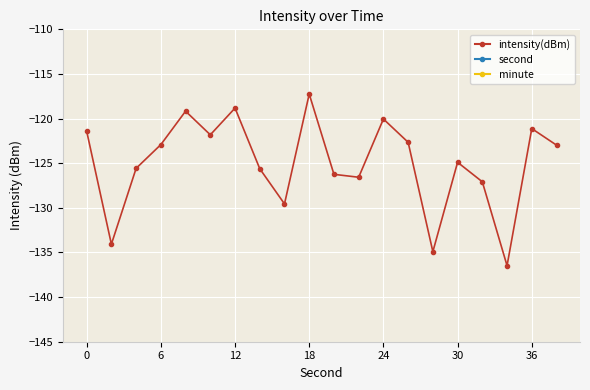

True or false: intensity(dBm) has more than 1 interior local peaks.

True